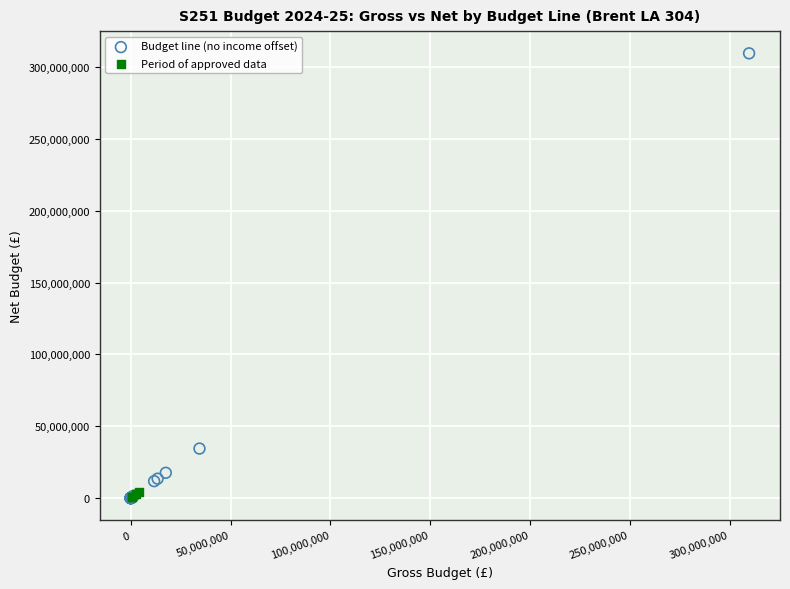

Which series has the largest Y range (max minus min)?

Budget line (no income offset)